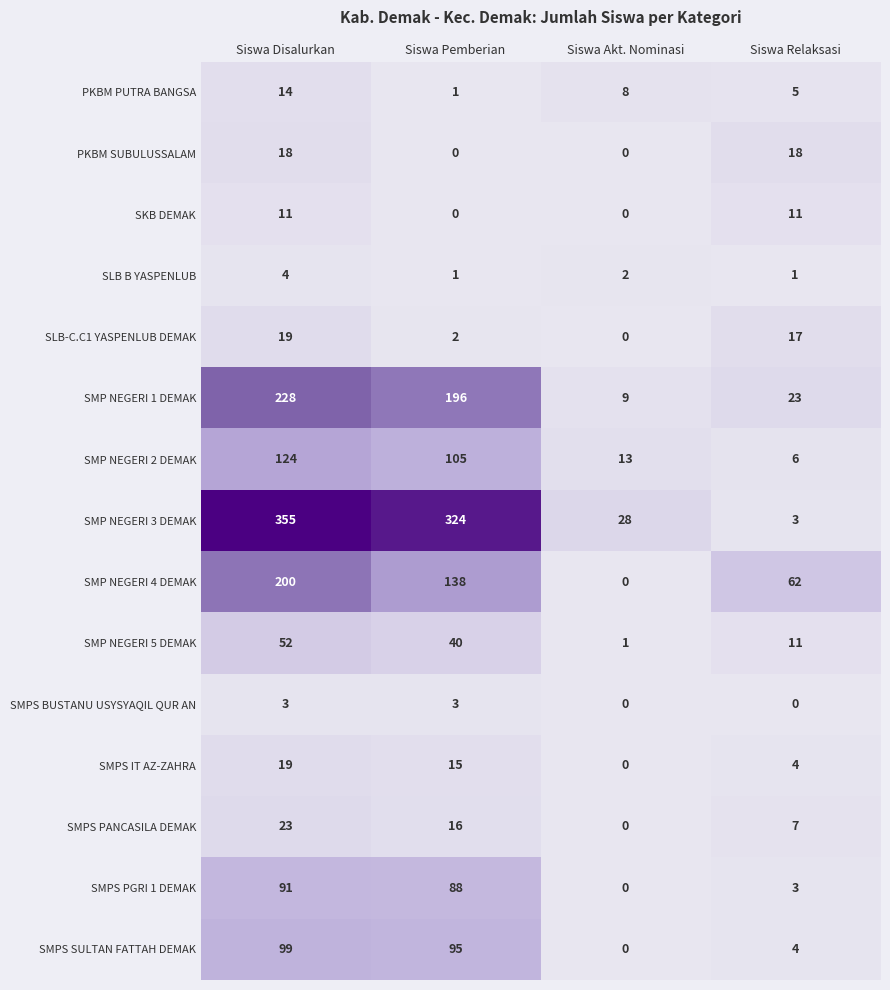

Which series has the largest total across all categories?

SMP NEGERI 3 DEMAK